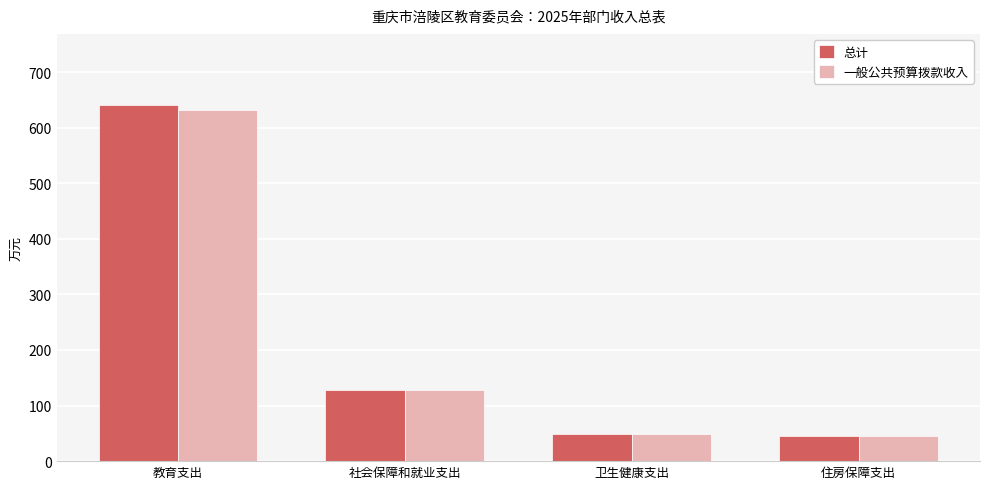

The 一般公共预算拨款收入 series shows 1124.4 at 教育支出. True or false?

False